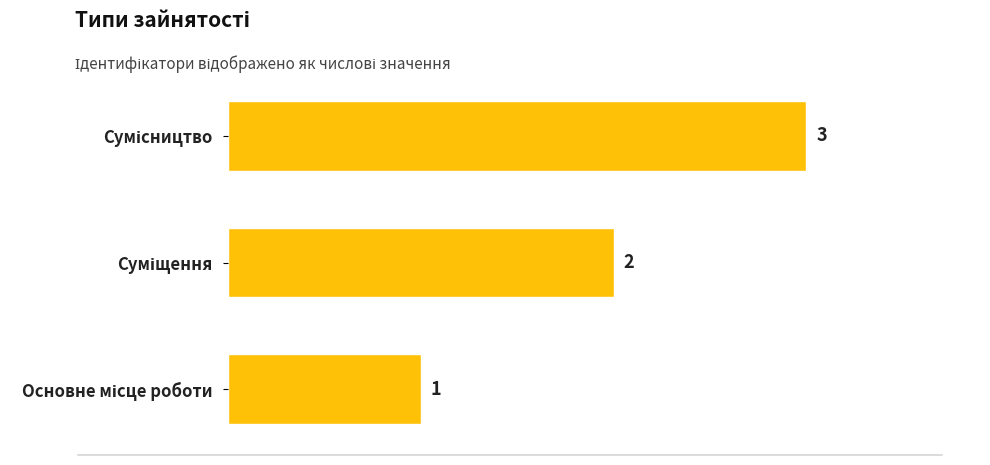

Count the values in the range 1 to 3.

3